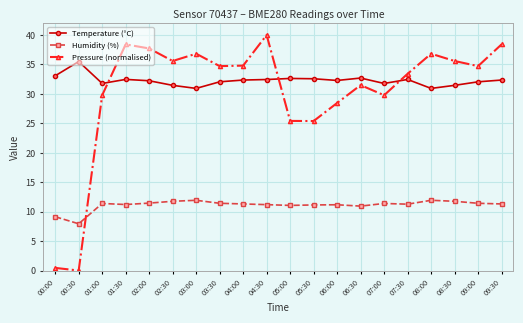

Rank the series at 05:30 from highest to lowest value.

Temperature (°C), Pressure (normalised), Humidity (%)